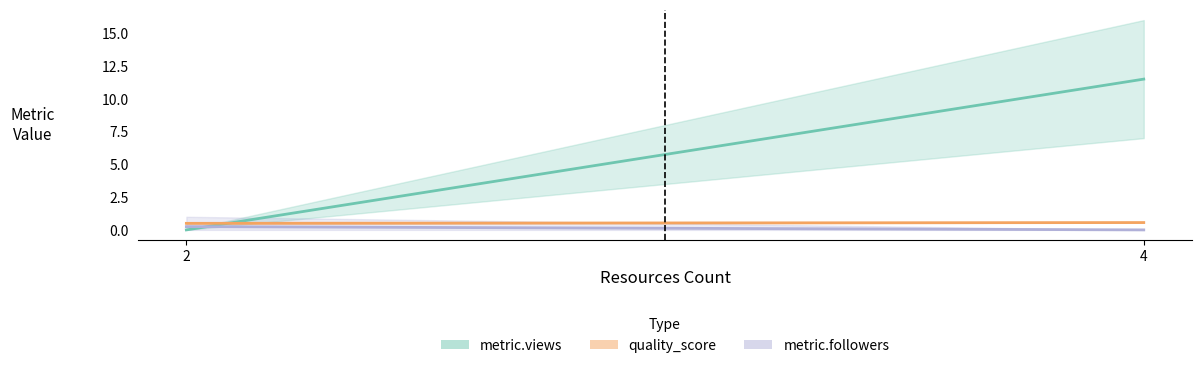

How many positive values does the metric.followers series have?

1